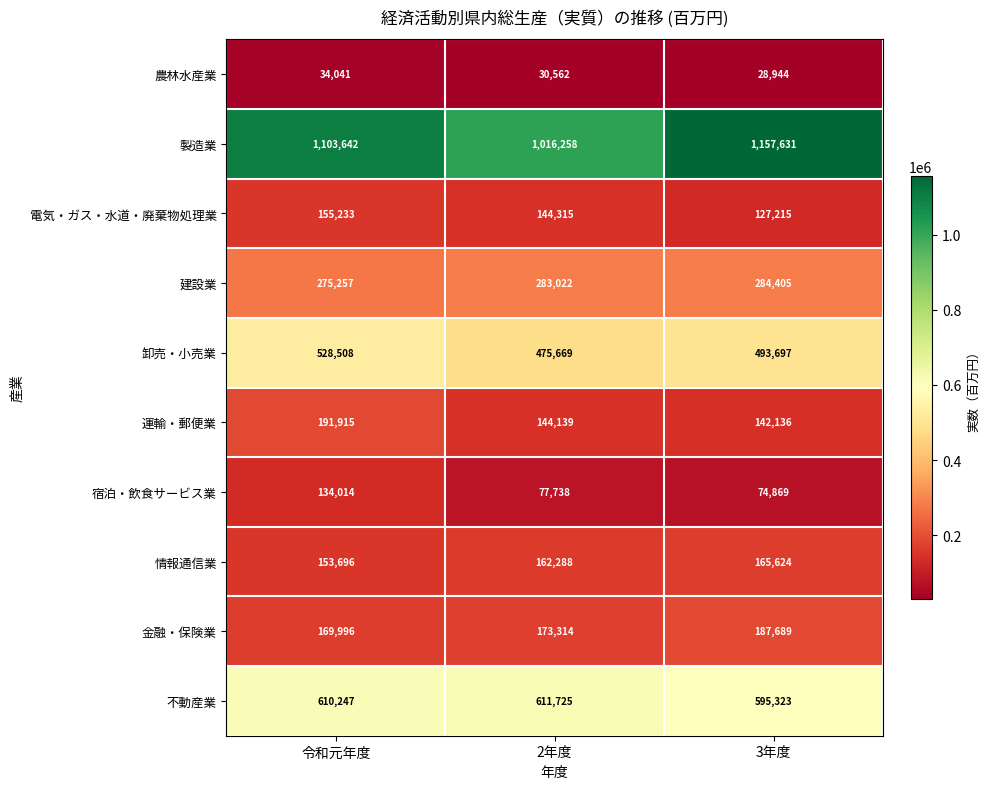

Rank the series at 2年度 from highest to lowest value.

製造業, 不動産業, 卸売・小売業, 建設業, 金融・保険業, 情報通信業, 電気・ガス・水道・廃棄物処理業, 運輸・郵便業, 宿泊・飲食サービス業, 農林水産業